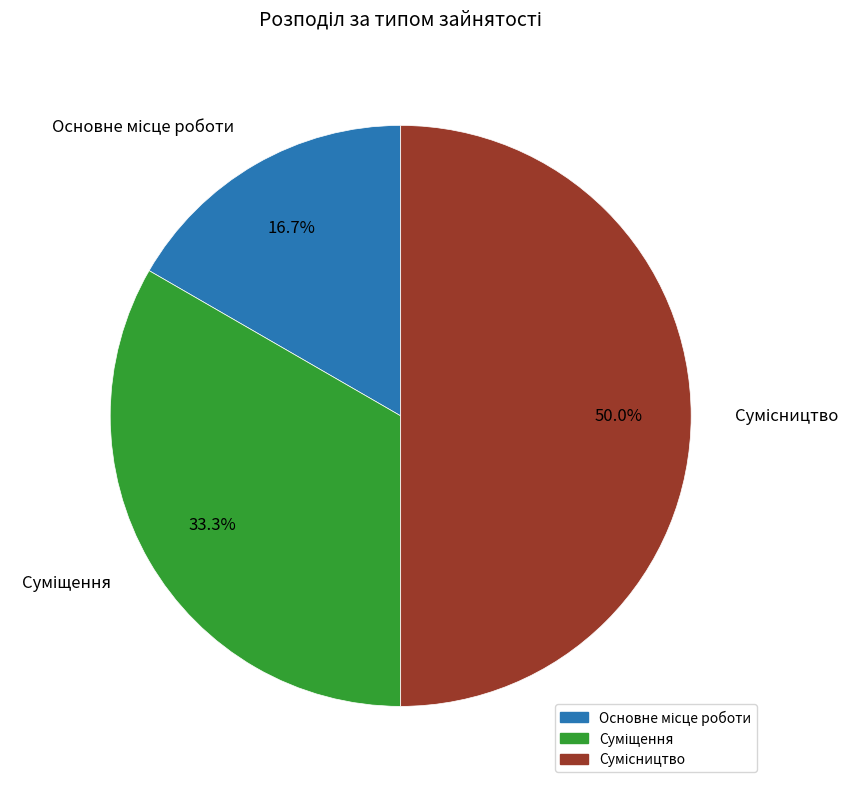

Count the number of slices in the pie.

3